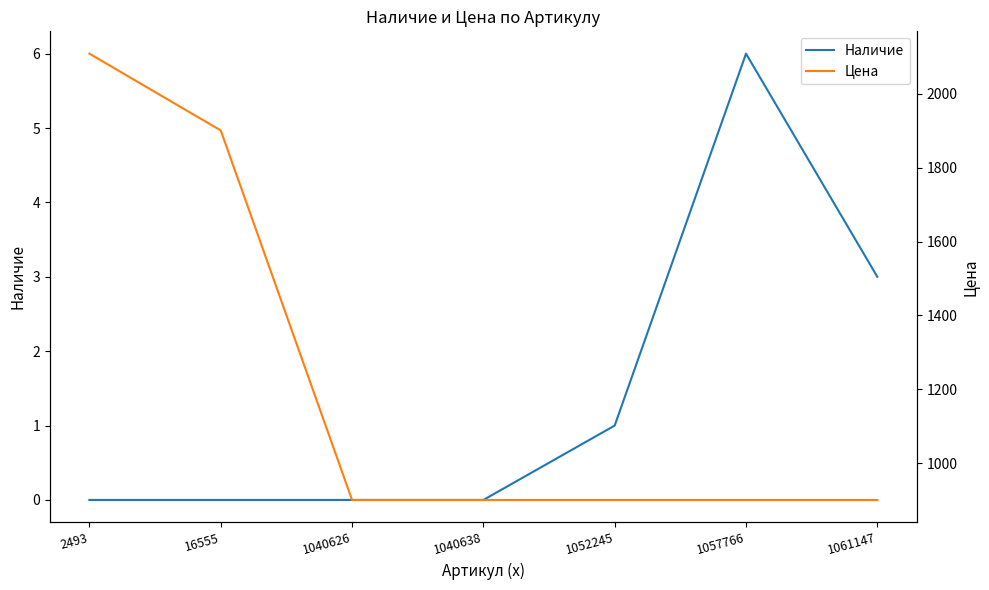

How many interior local peaks does the Наличие series have?

1